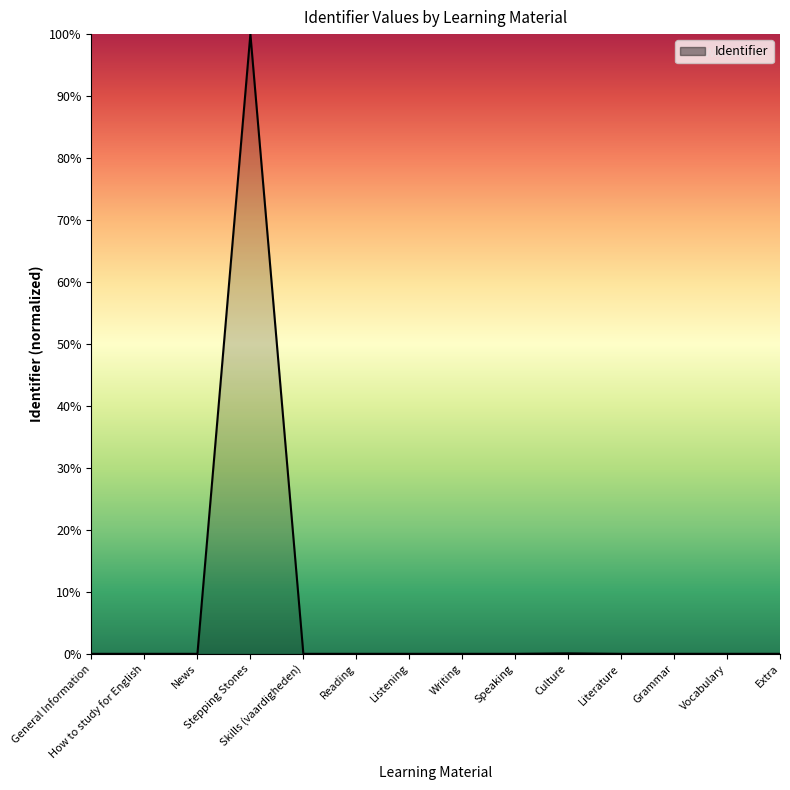

What is the maximum value shown in the chart?

100.0